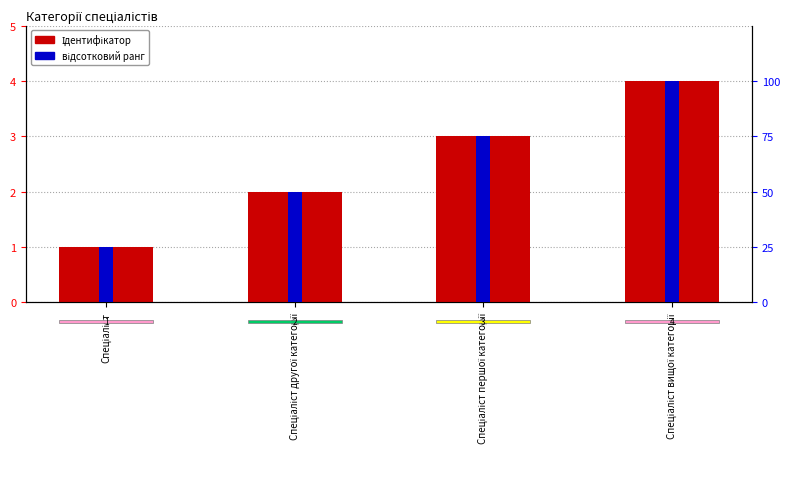

What are all the series names shown in the legend?

Ідентифікатор, відсотковий ранг